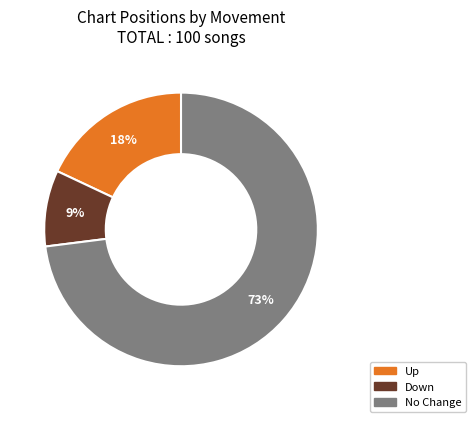

Which slice is the largest?

No Change